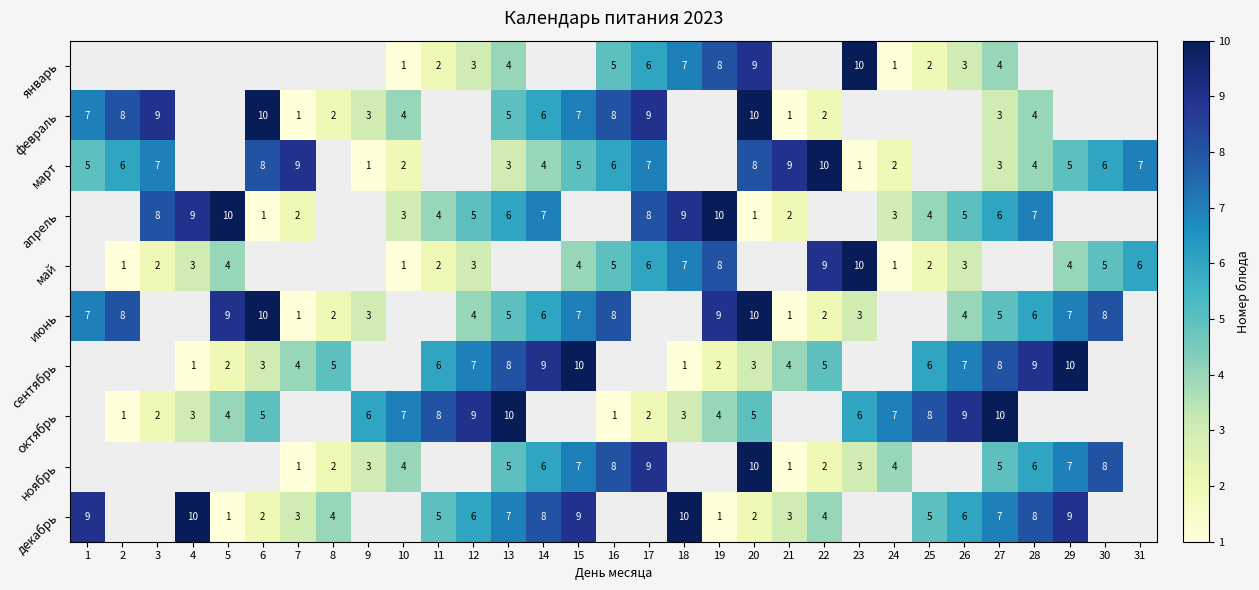

What is the difference between the июнь values at 23 and 6?

7